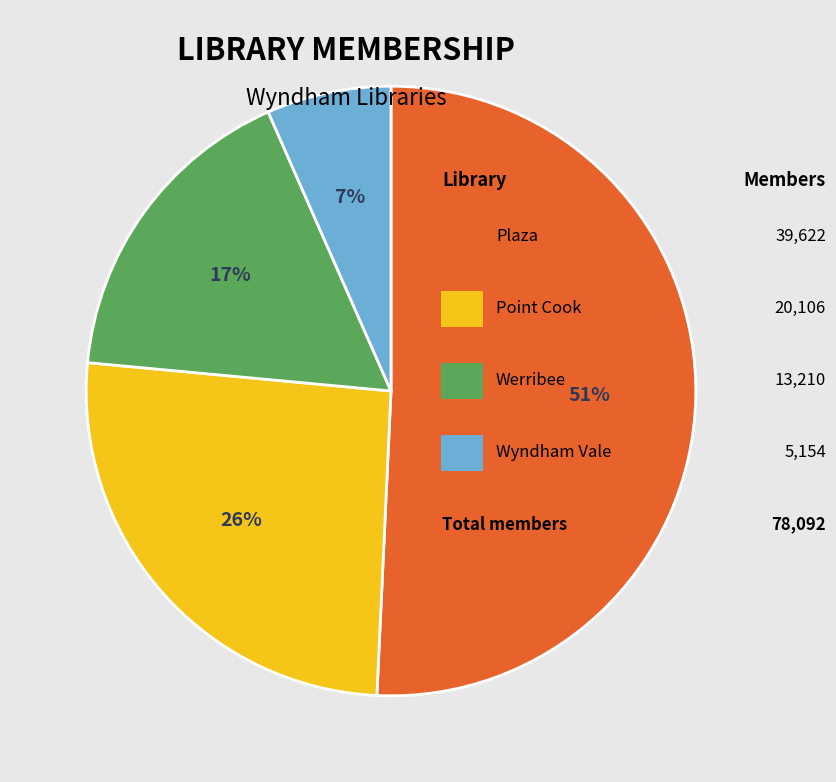

To the nearest percent, what is the average slice percentage?

25%